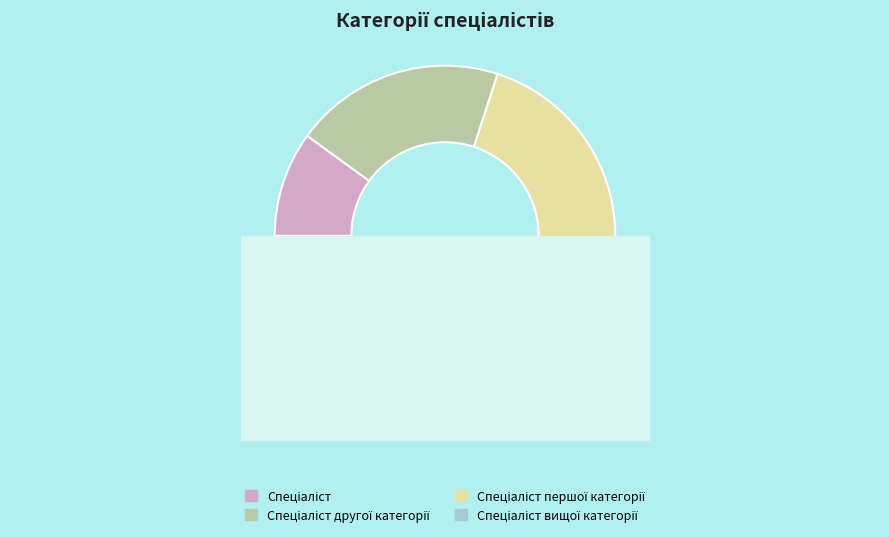

What portion of the pie excludes Спеціаліст вищої категорії?

60.0%